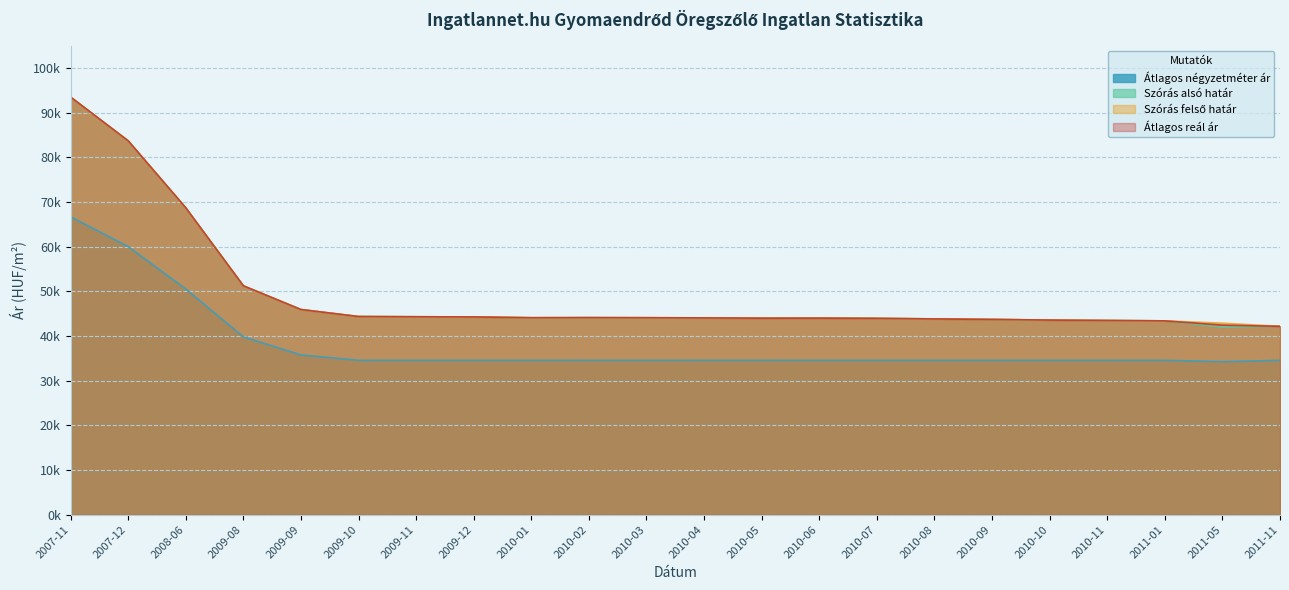

At which label does Szórás felső határ reach its peak?

2007-11